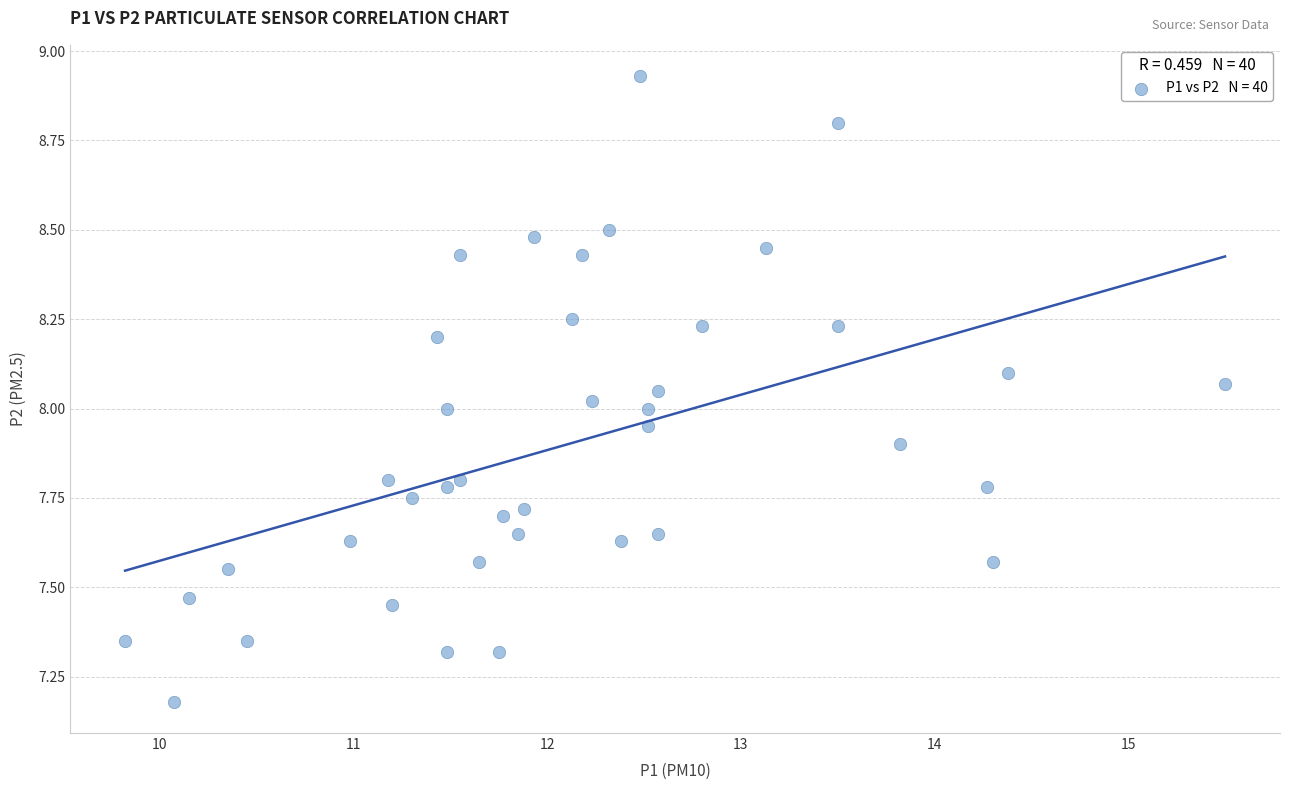

What is the range of X values (max minus min)?

5.7